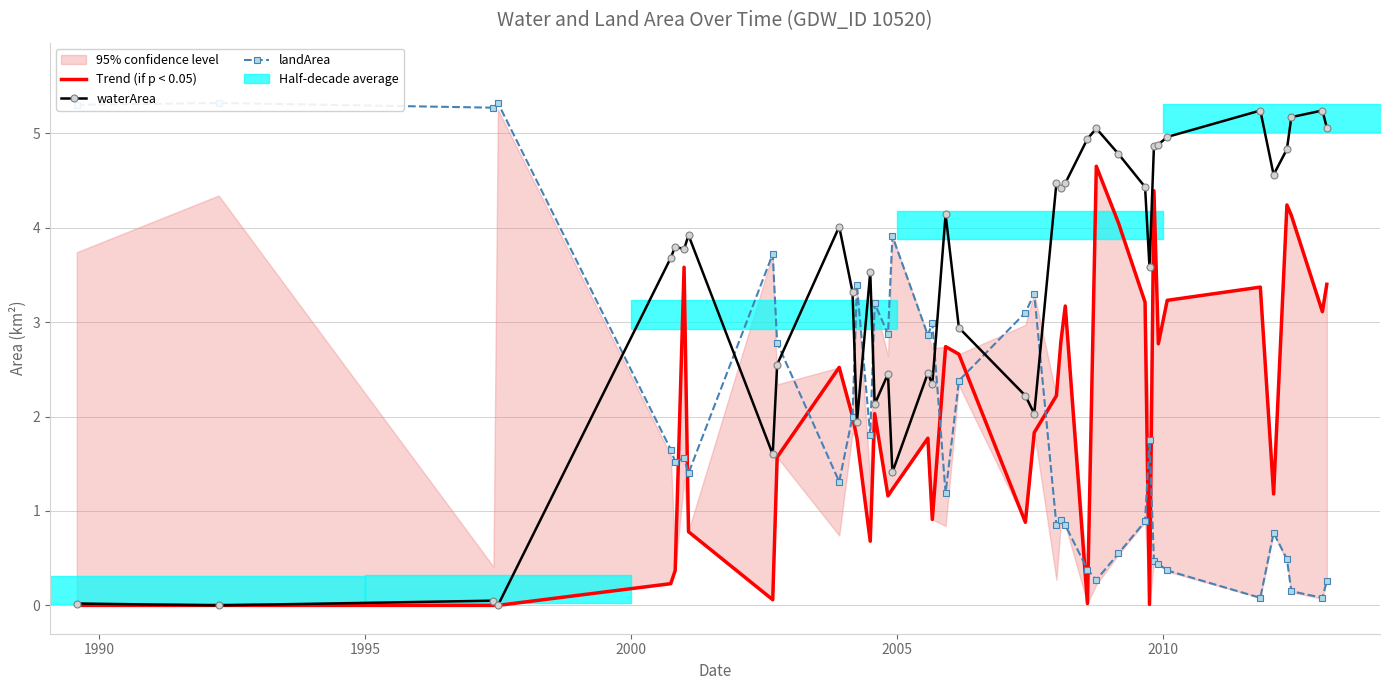

How many values in the waterArea series exceed 3?

25